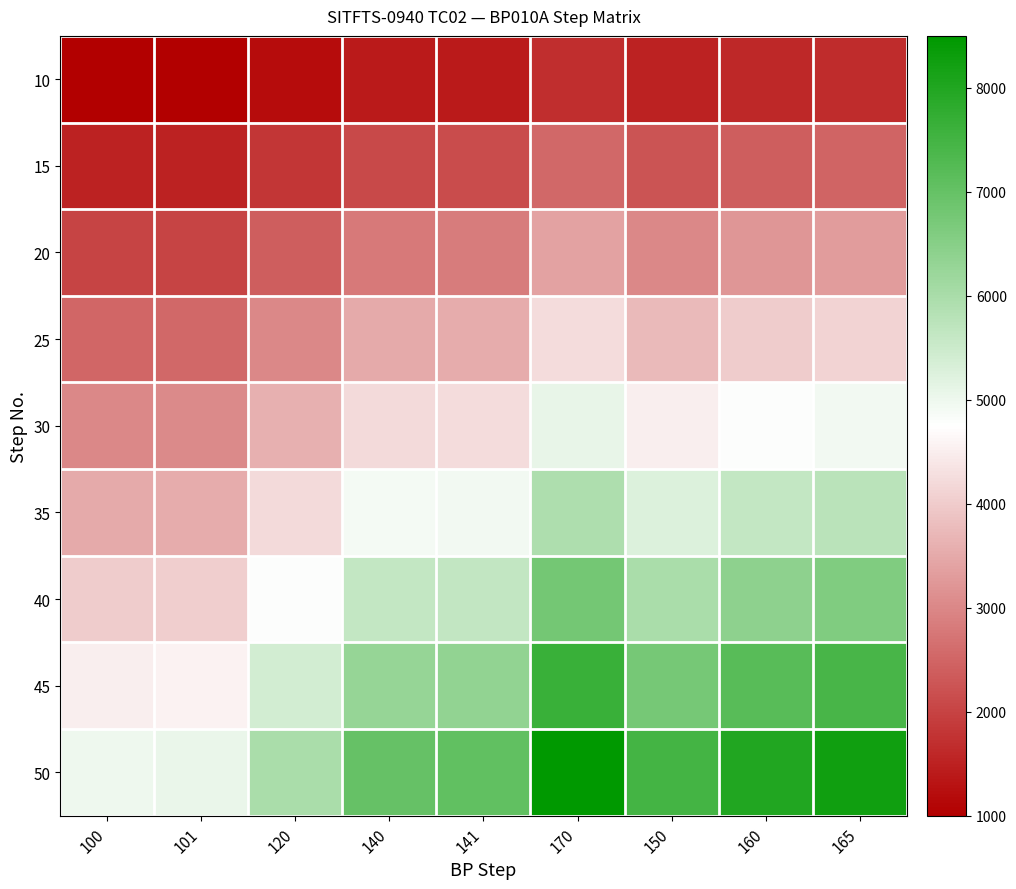

Which series has the largest total across all categories?

50